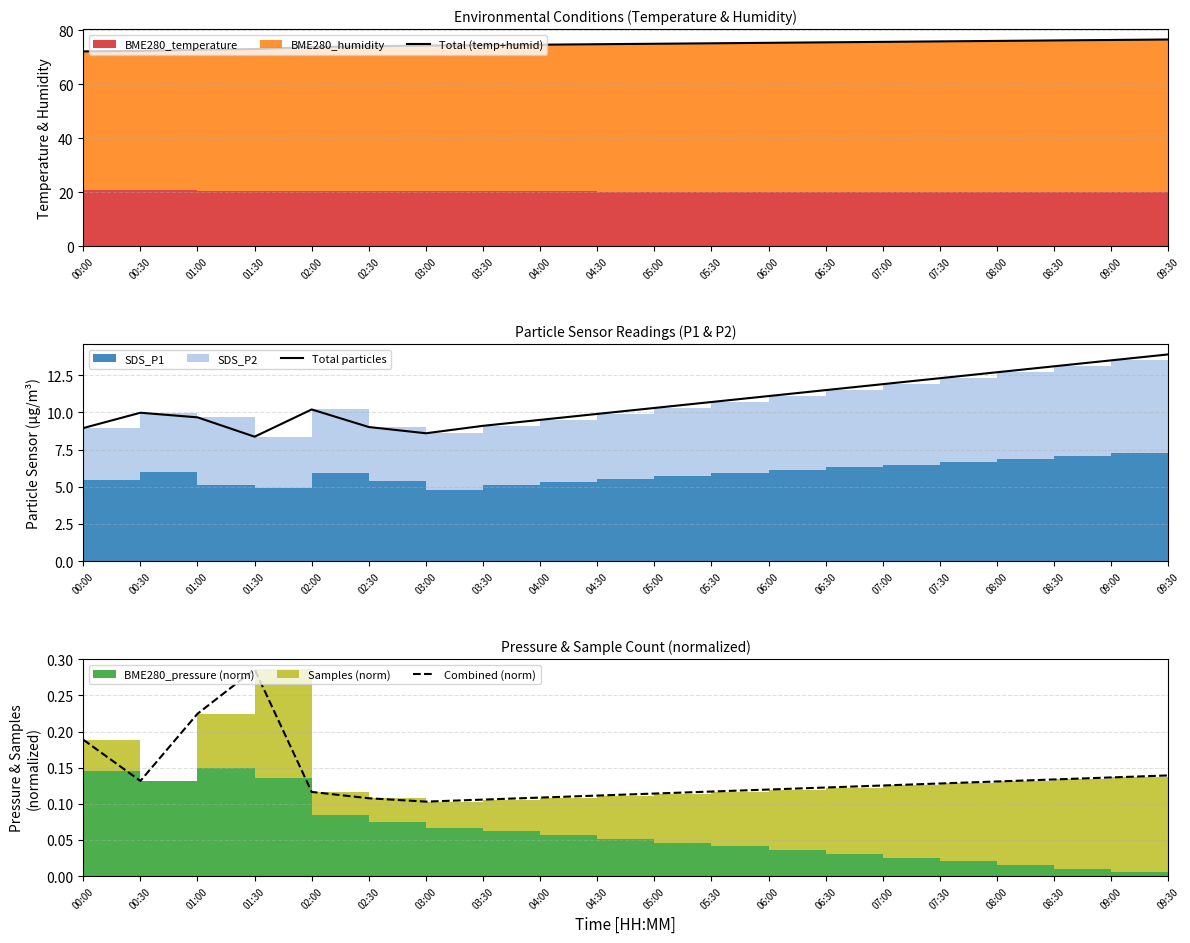

What is the value of the Total particles point at the 3rd from the left?

9.7